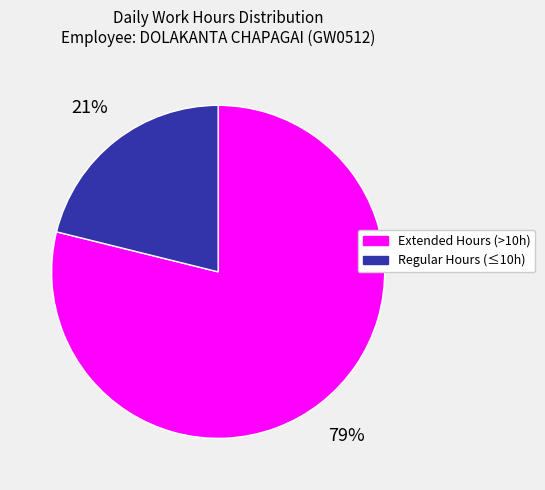

To the nearest percent, what is the average slice percentage?

50%